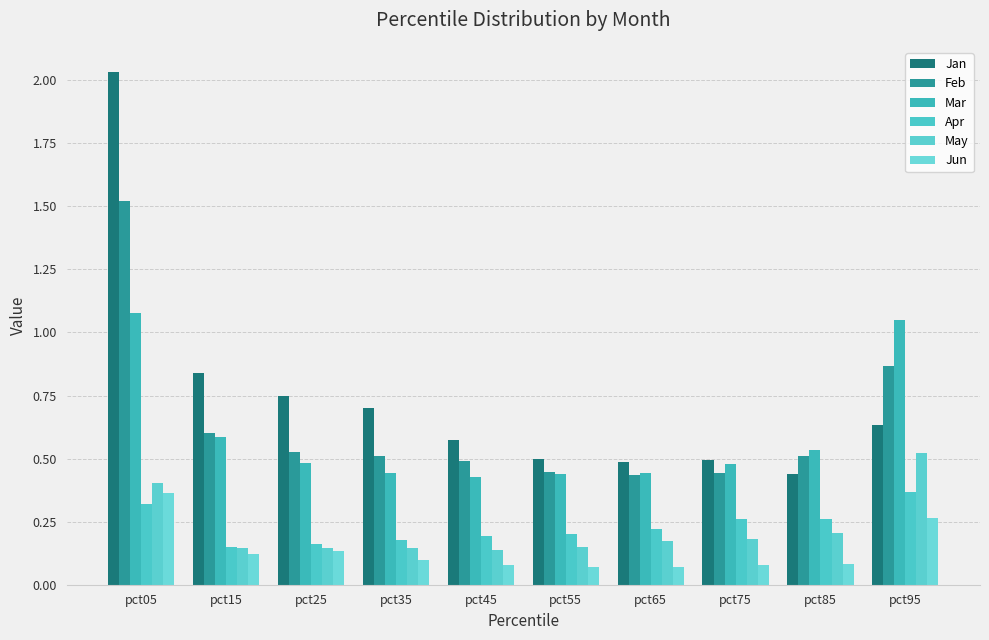

Rank the series by their maximum value, from highest to lowest.

Jan, Feb, Mar, May, Apr, Jun